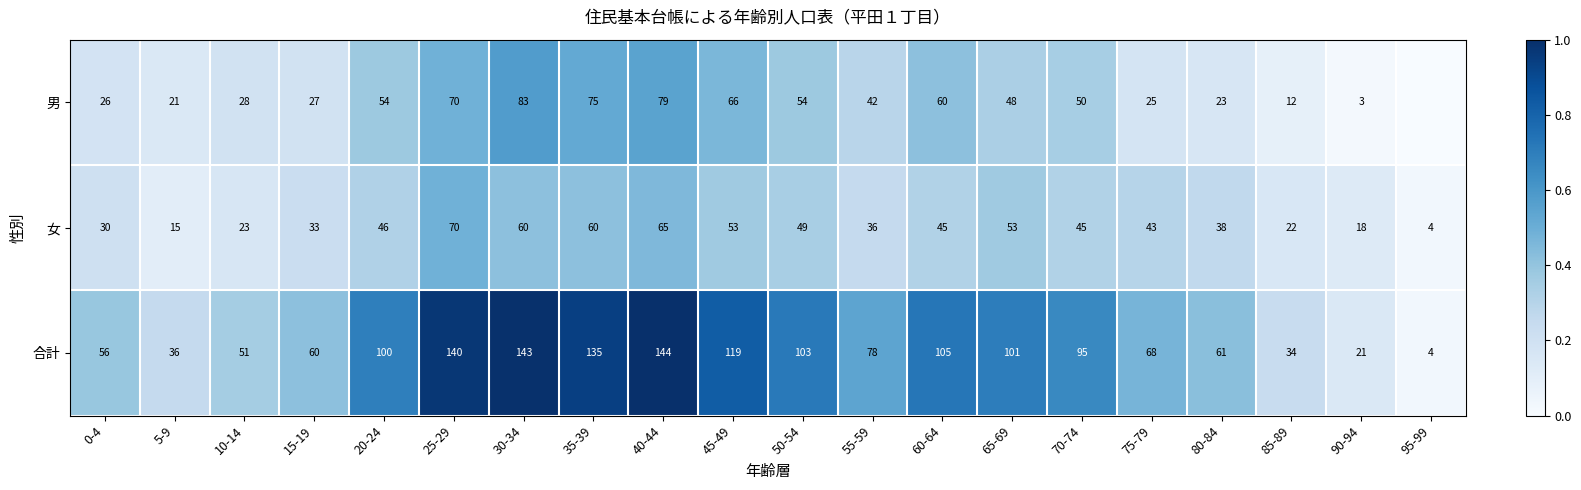

Which has a higher value, 65-69 or 45-49?

45-49